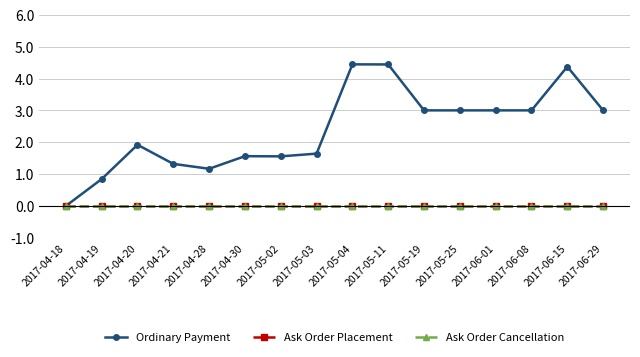

Is this an area chart (filled region under the line)?

No